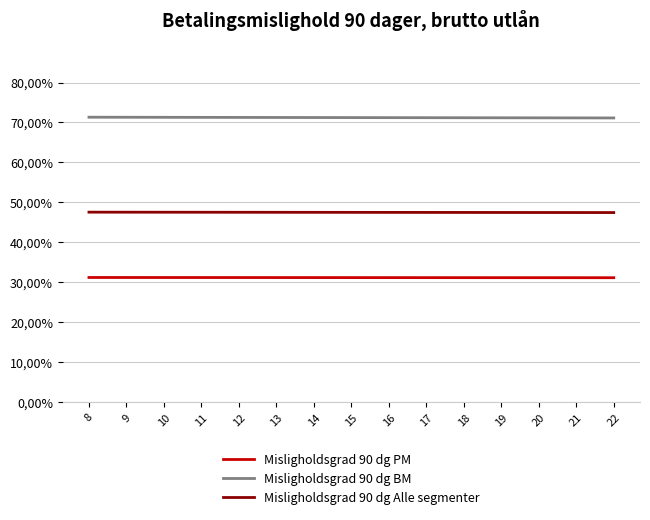

Which series has the largest total across all categories?

Misligholdsgrad 90 dg BM